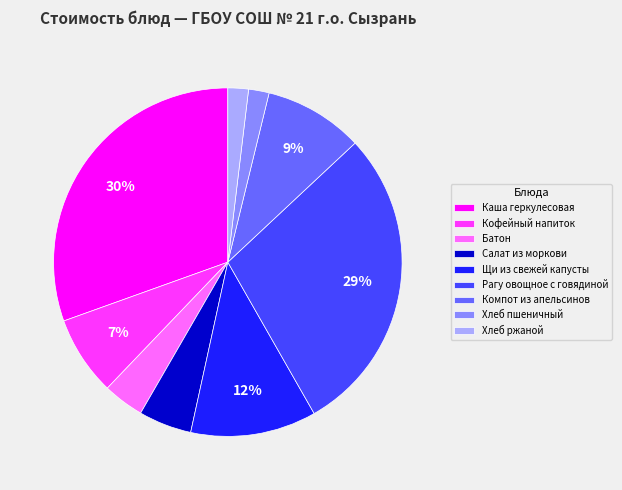

Count the number of slices in the pie.

9